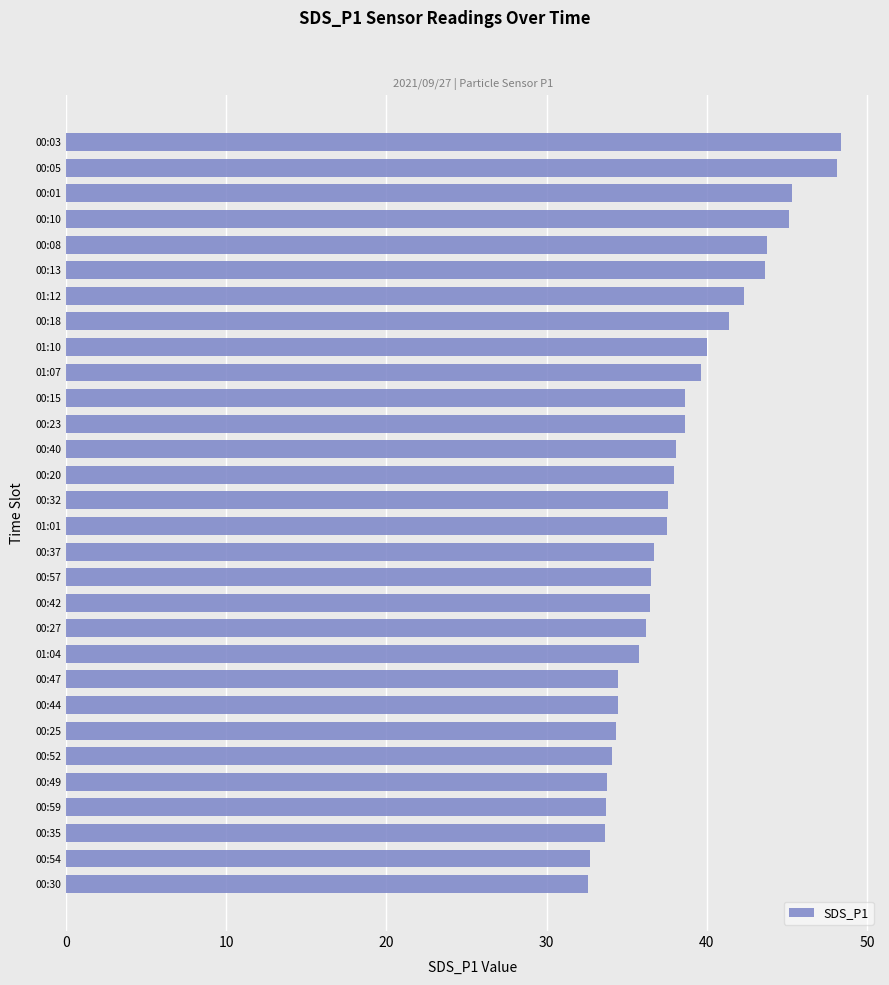

Is it true that the value at 00:40 is 38.1?

True